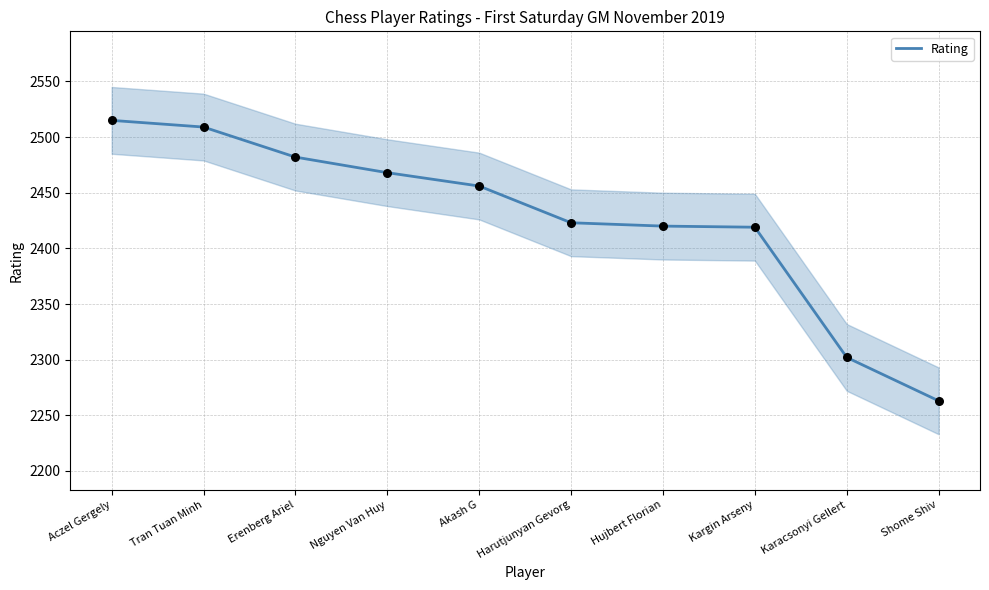

What is the ratio of the value at Aczel Gergely to the value at Tran Tuan Minh?

1.0